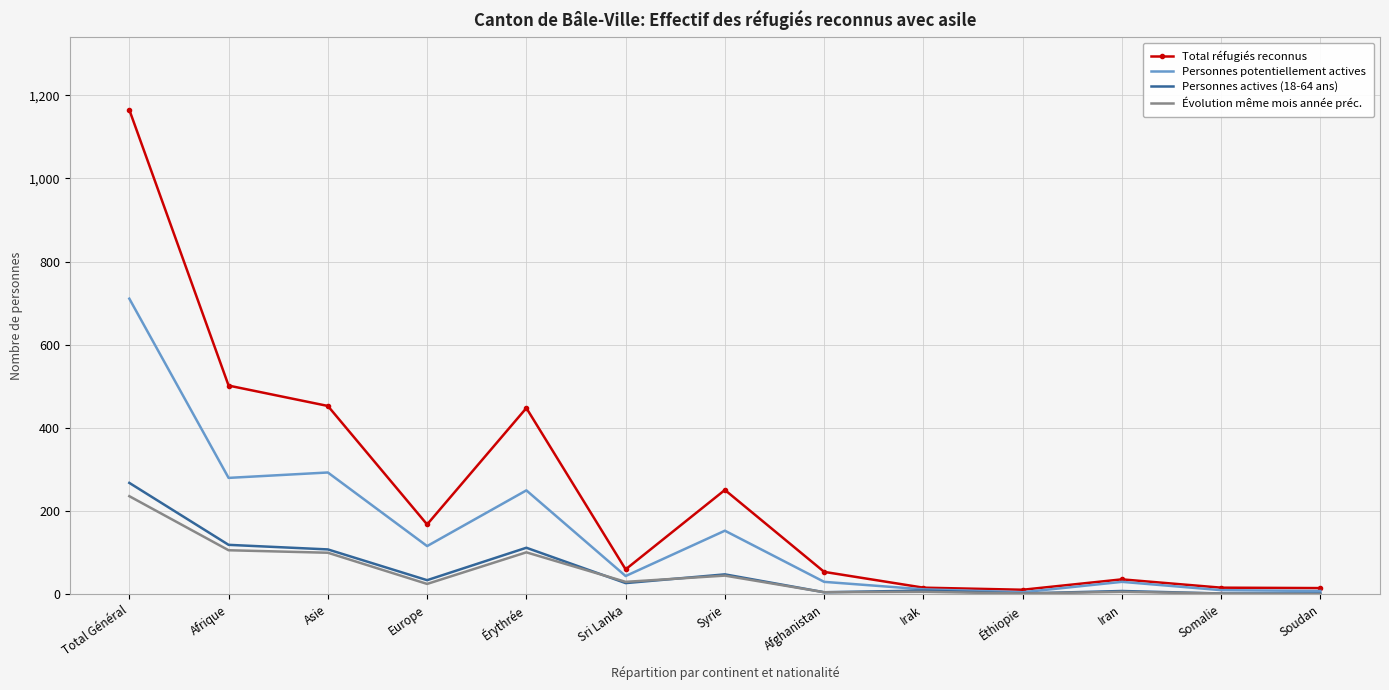

What is the total value across all series at Sri Lanka?

161